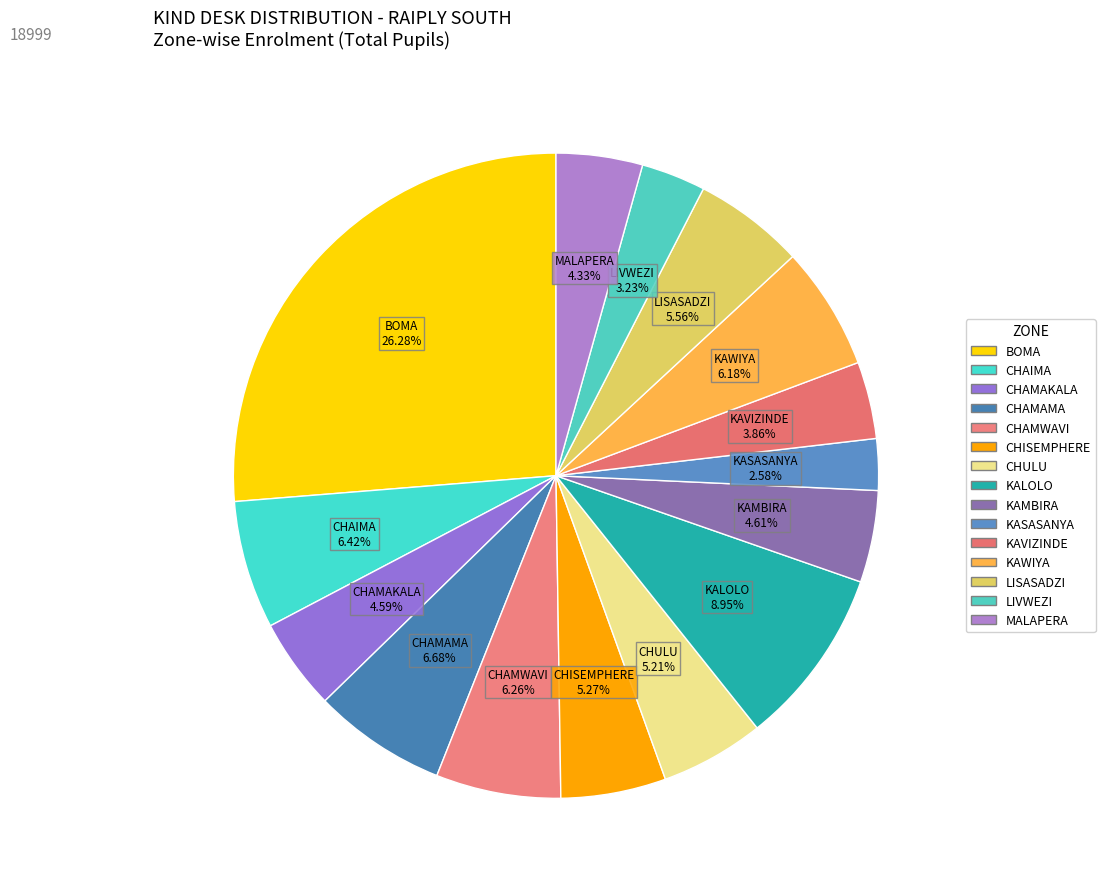

How many slices are in this pie chart?

15